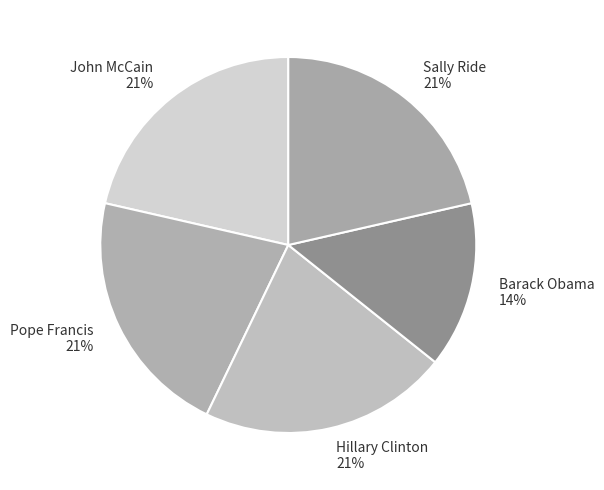

To the nearest percent, what is the combined percentage of Sally Ride and John McCain?

43%